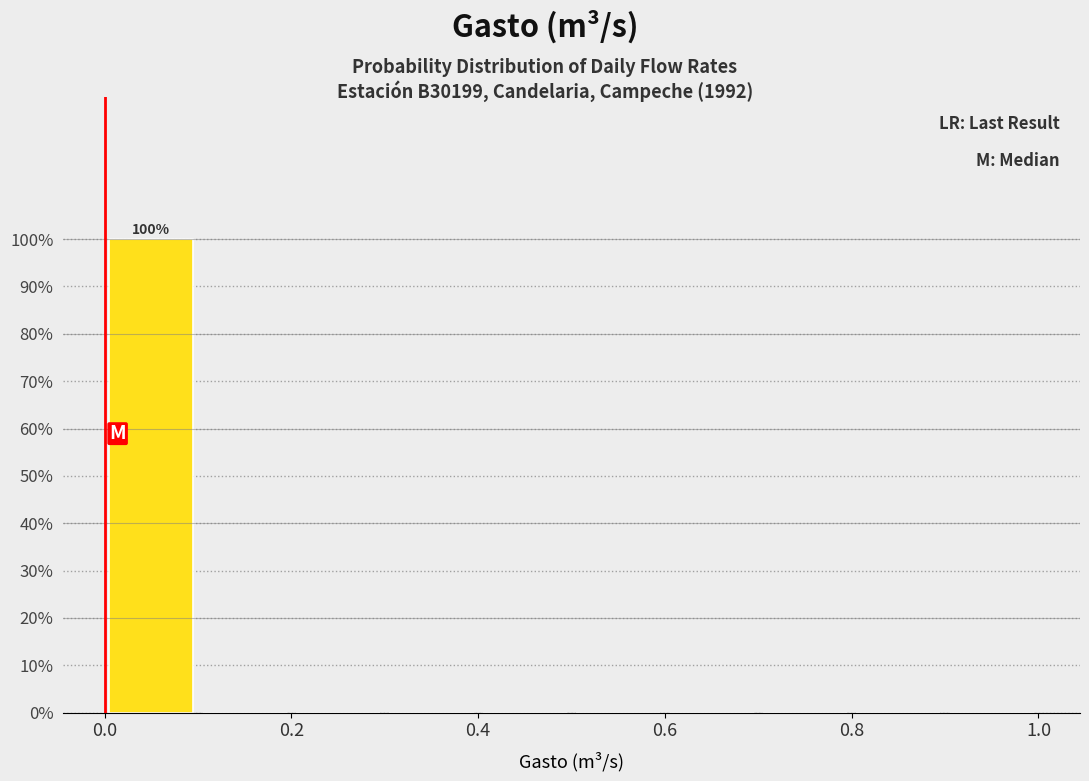

Over which range of the x-axis is the bar tallest?

0.0 to 0.1